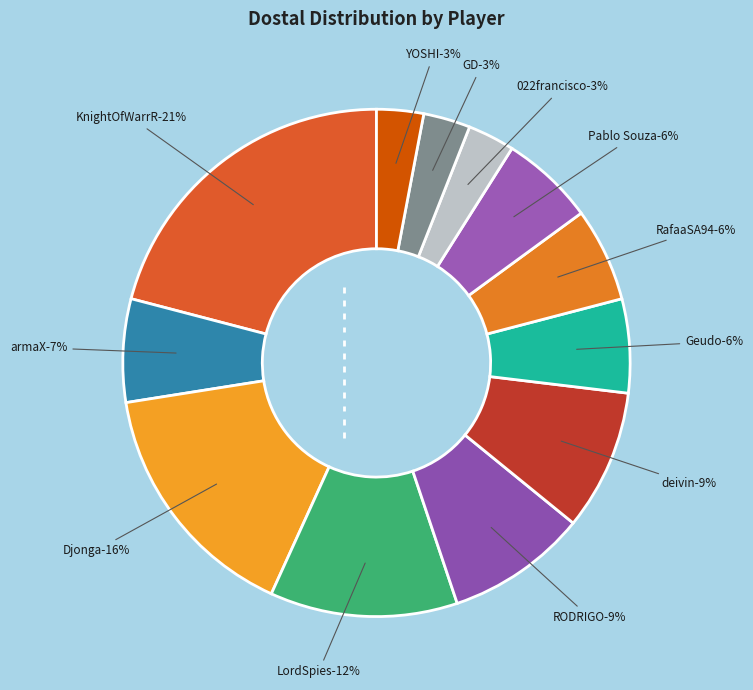

What is the largest slice in the pie chart?

KnightOfWarrR (280)